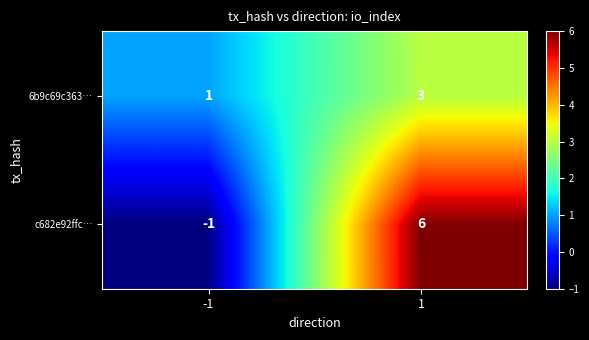

What is the greatest value displayed?

6